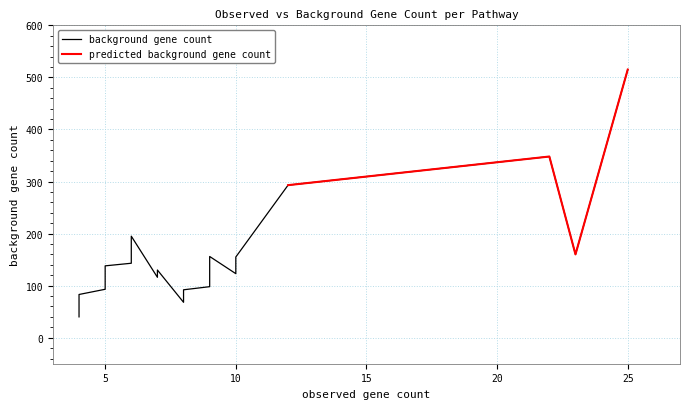

The value at 0 is 160. True or false?

True